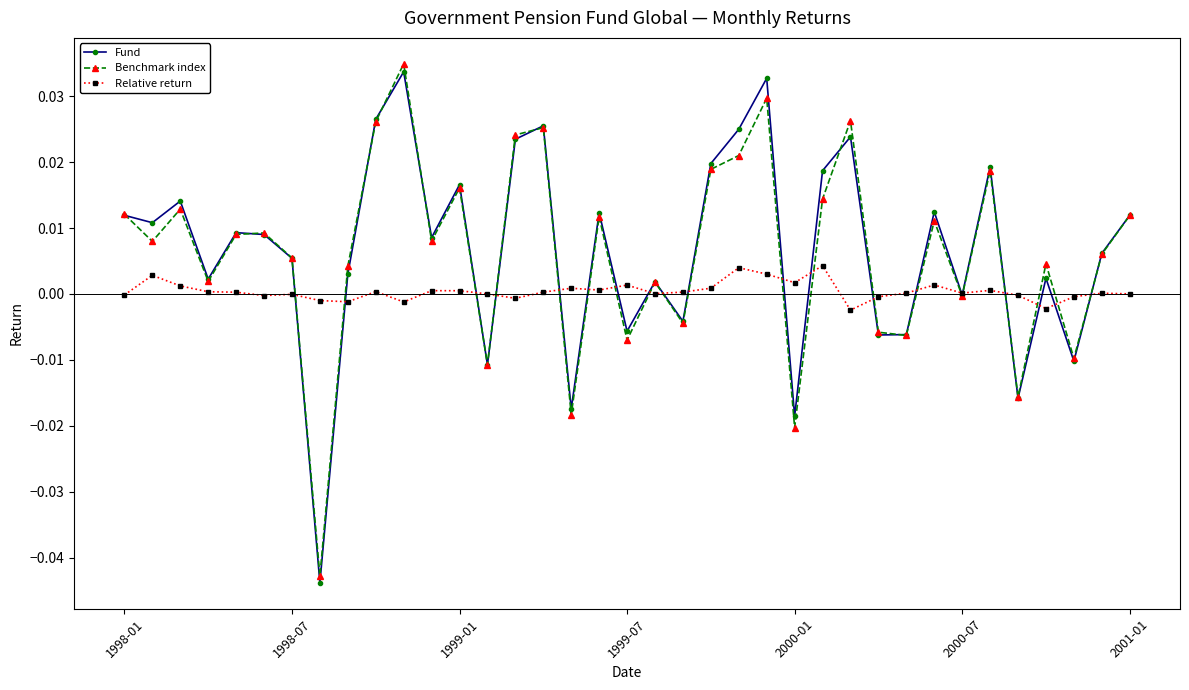

What are all the series names shown in the legend?

Fund, Benchmark index, Relative return